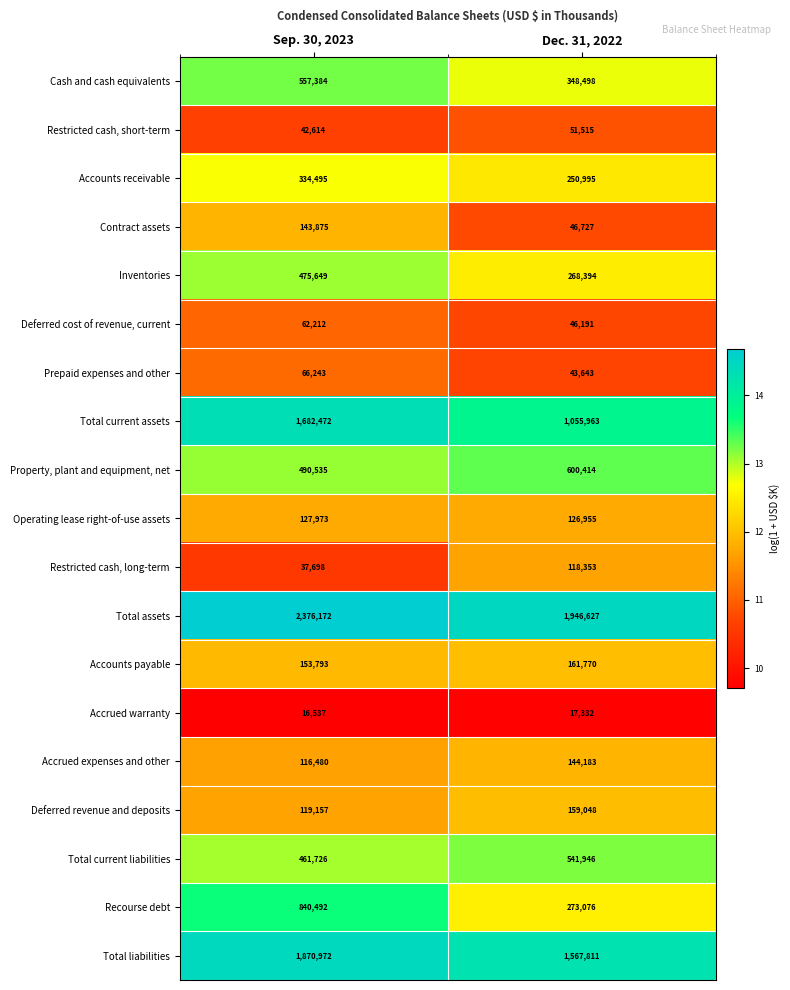

Rank the series by their maximum value, from highest to lowest.

Total assets, Total liabilities, Total current assets, Recourse debt, Property, plant and equipment, net, Cash and cash equivalents, Total current liabilities, Inventories, Accounts receivable, Accounts payable, Deferred revenue and deposits, Accrued expenses and other, Contract assets, Operating lease right-of-use assets, Restricted cash, long-term, Prepaid expenses and other, Deferred cost of revenue, current, Restricted cash, short-term, Accrued warranty